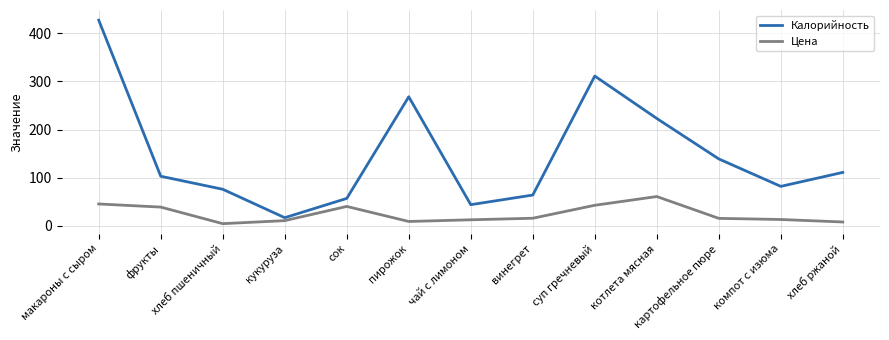

Which series has the largest range (max minus min)?

Калорийность